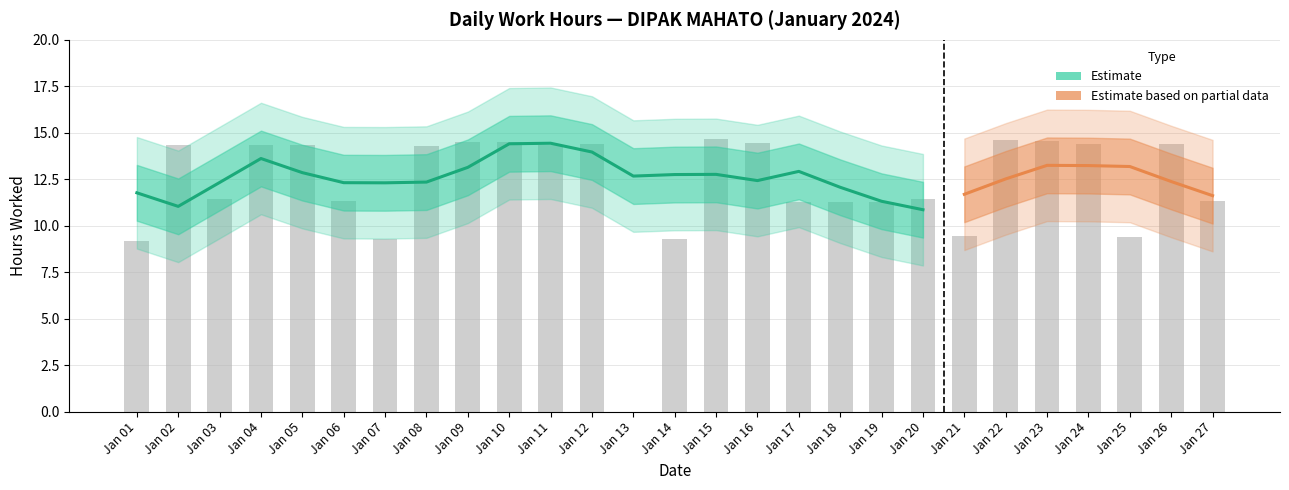

True or false: the data shows 0.0 at Jan 13.

True